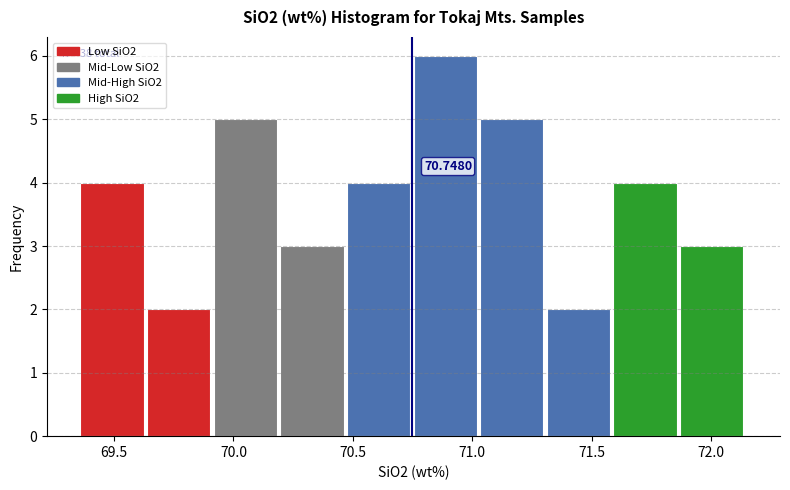

Which range on the x-axis has the tallest bar?

70.75 to 71.05